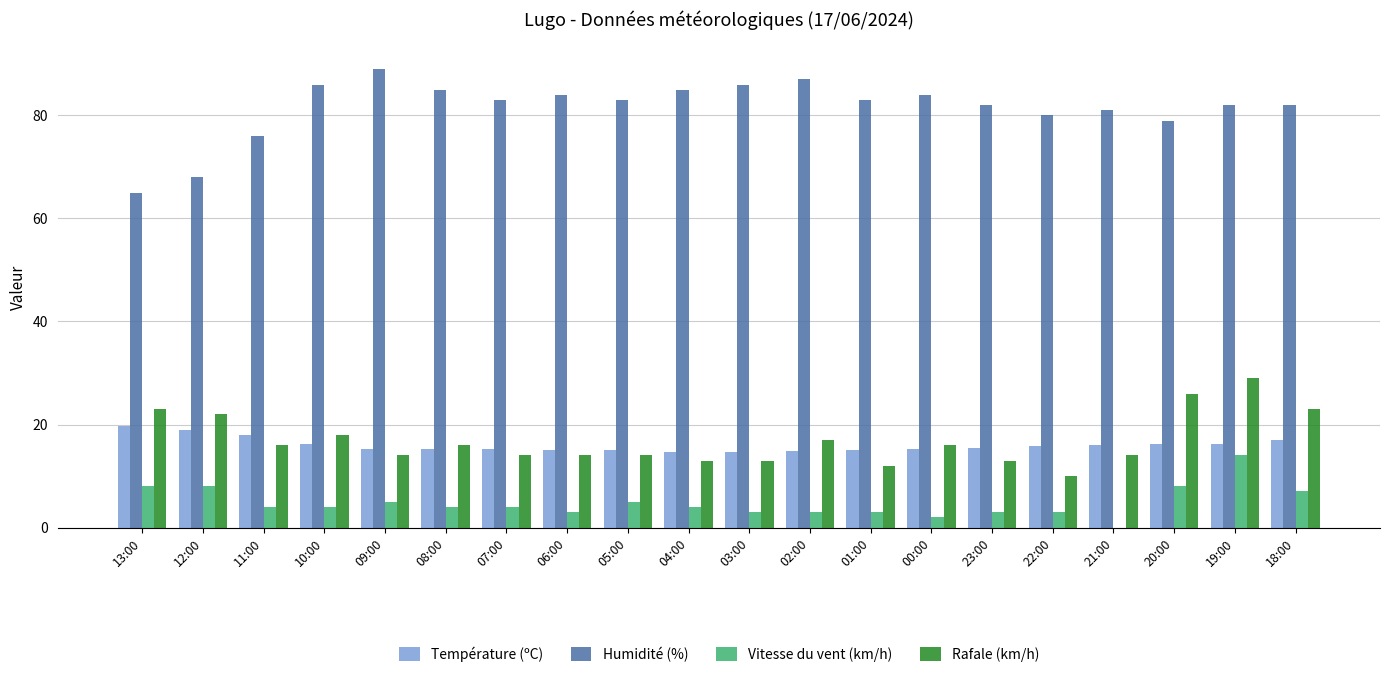

Which series has the widest spread of values?

Humidité (%)